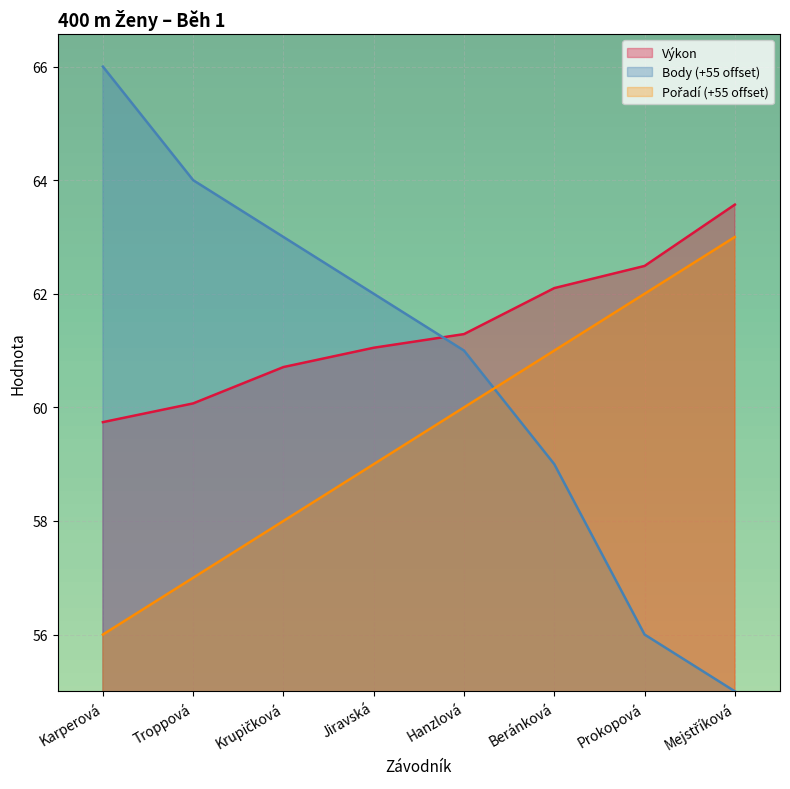

What is the spread (max minus min) of values at Prokopová?

6.5